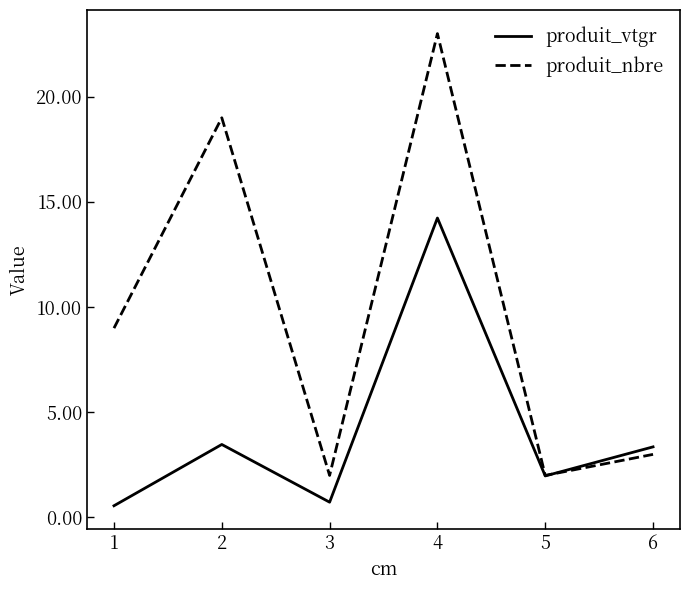

What are all the series names shown in the legend?

produit_vtgr, produit_nbre